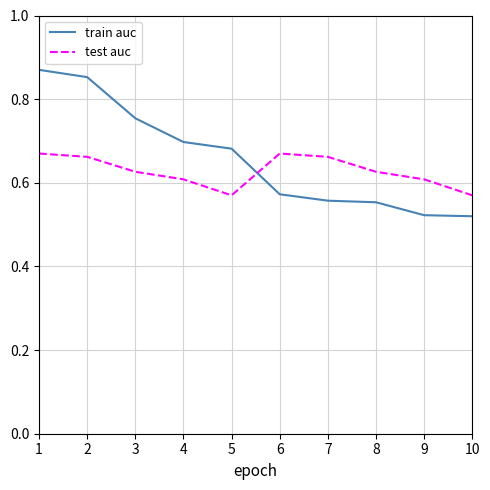

What is the sum of the train auc values at 9 and 8?

1.1